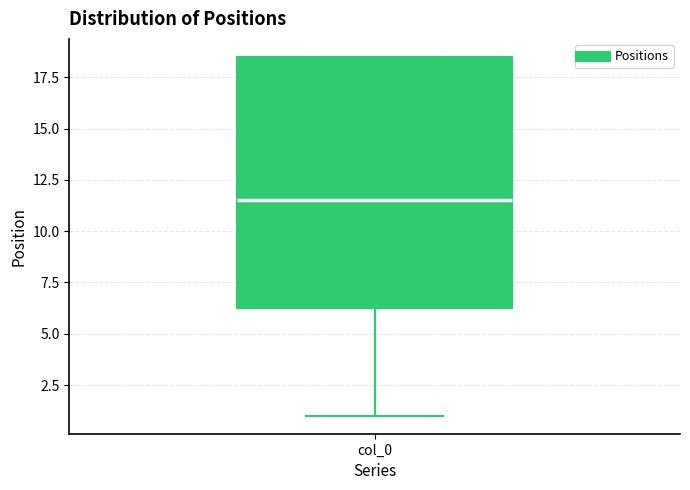

Where is the lower edge of the box for col_0 on the y-axis? The values are not printed on the chart, so give them approximately, as read against the axis.

6.5